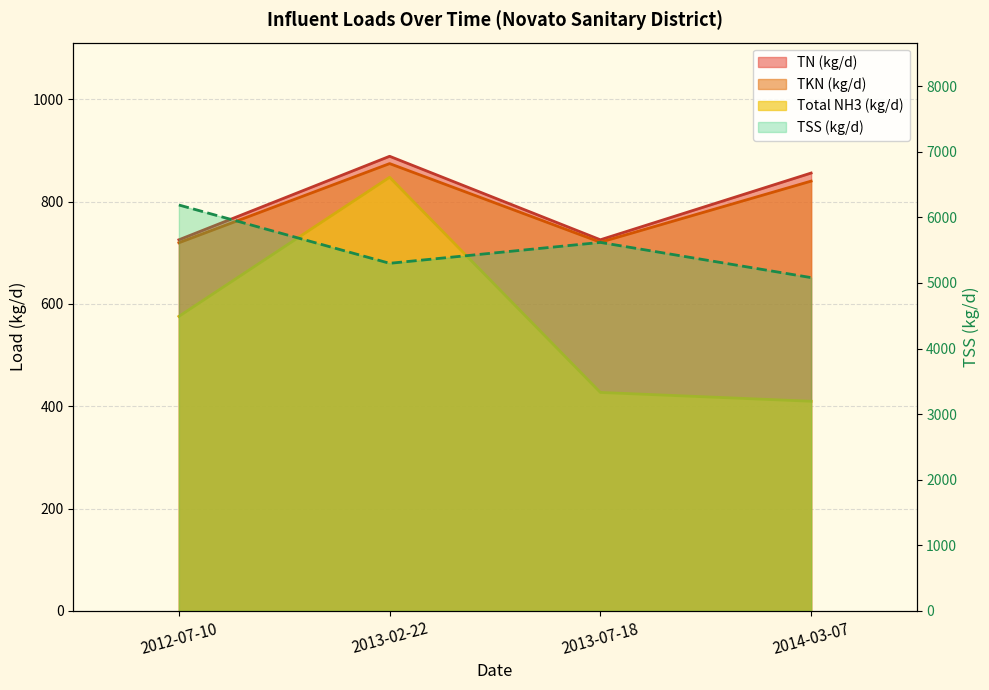

How many data points in Total NH3 (kg/d) are less than 575?

2